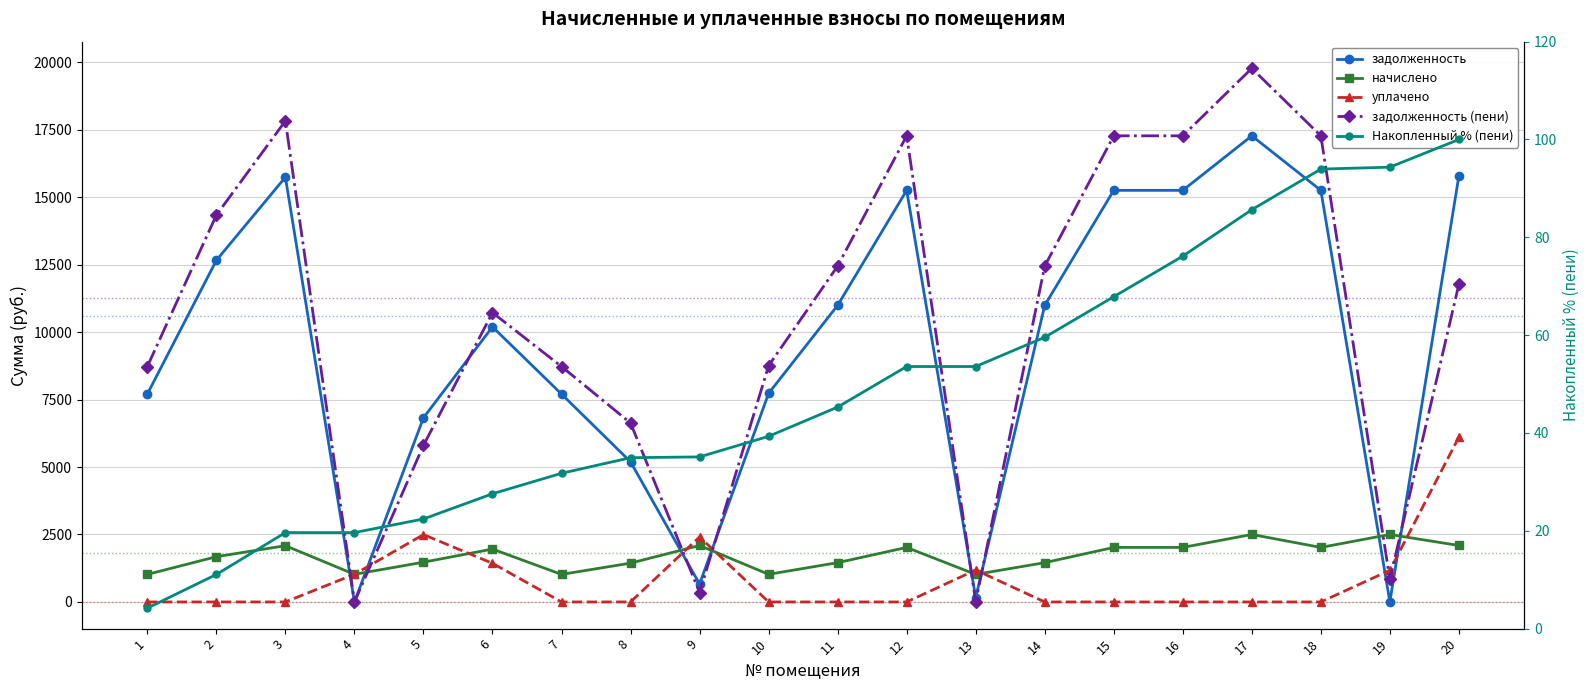

Rank the categories by начислено value from lowest to highest.

1, 7, 13, 4, 10, 8, 11, 14, 5, 2, 6, 12, 15, 16, 18, 3, 9, 20, 17, 19